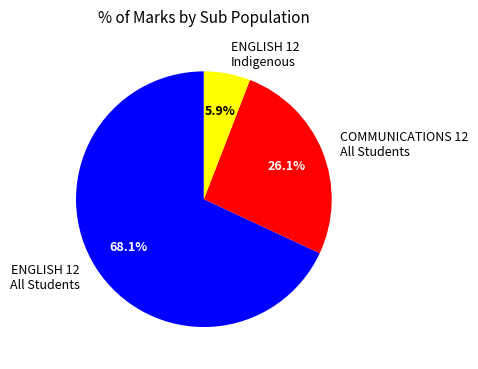

Which has a higher value, ENGLISH 12 All Students or ENGLISH 12 Indigenous?

ENGLISH 12 All Students